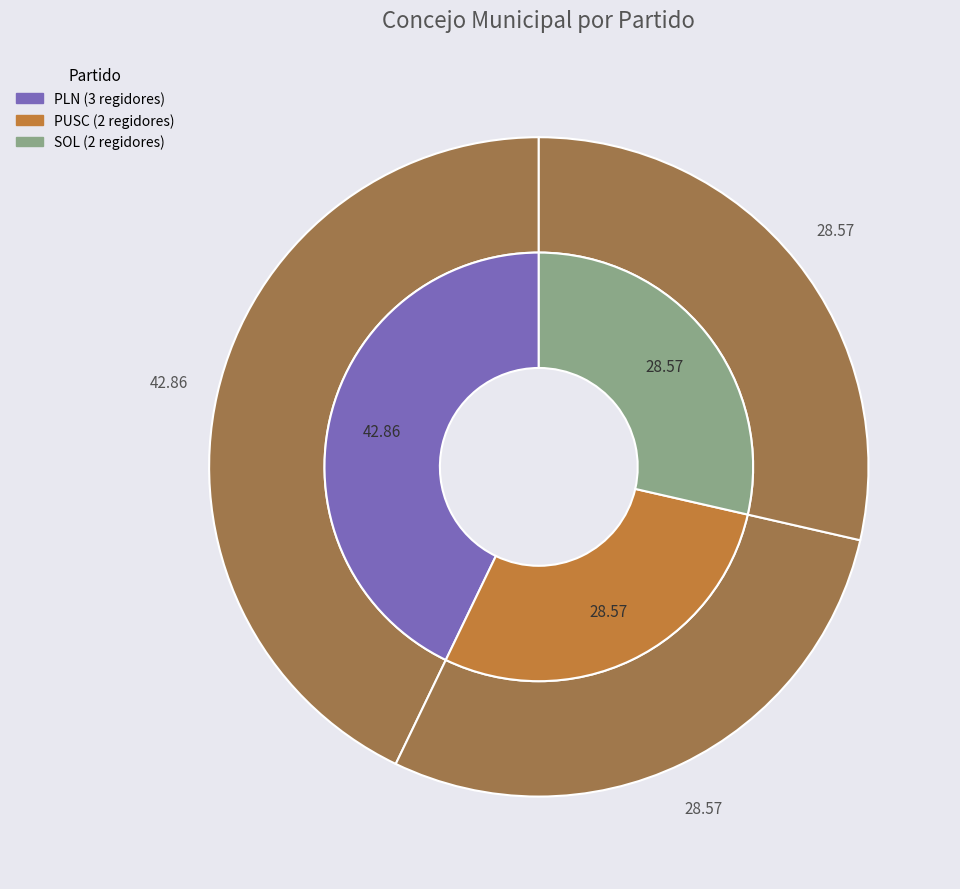

Is it true that PUSC is 29% of the pie?

True